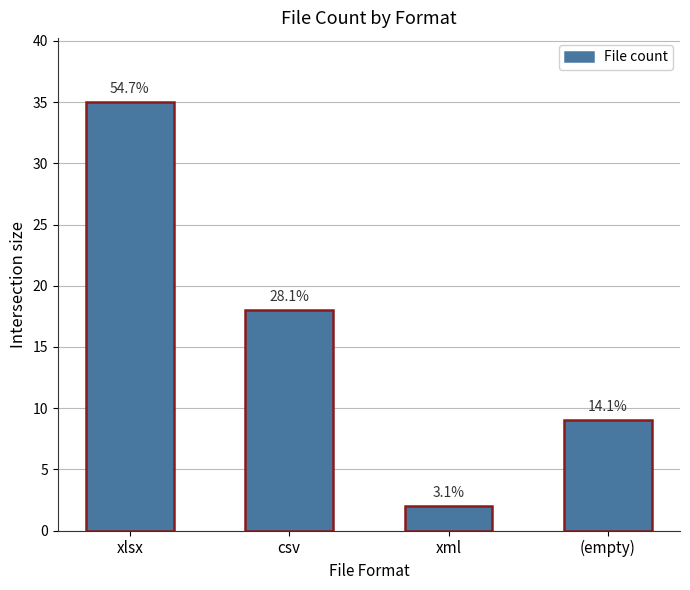

Rank the categories by value from lowest to highest.

xml, (empty), csv, xlsx